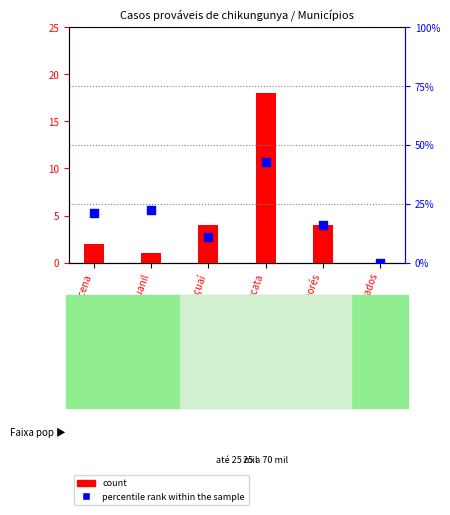

What are all the series names shown in the legend?

count, percentile rank within the sample